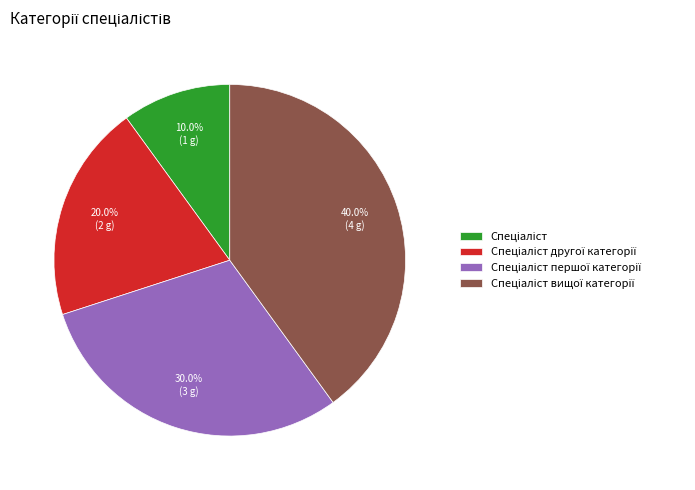

Does any single category account for the majority?

No